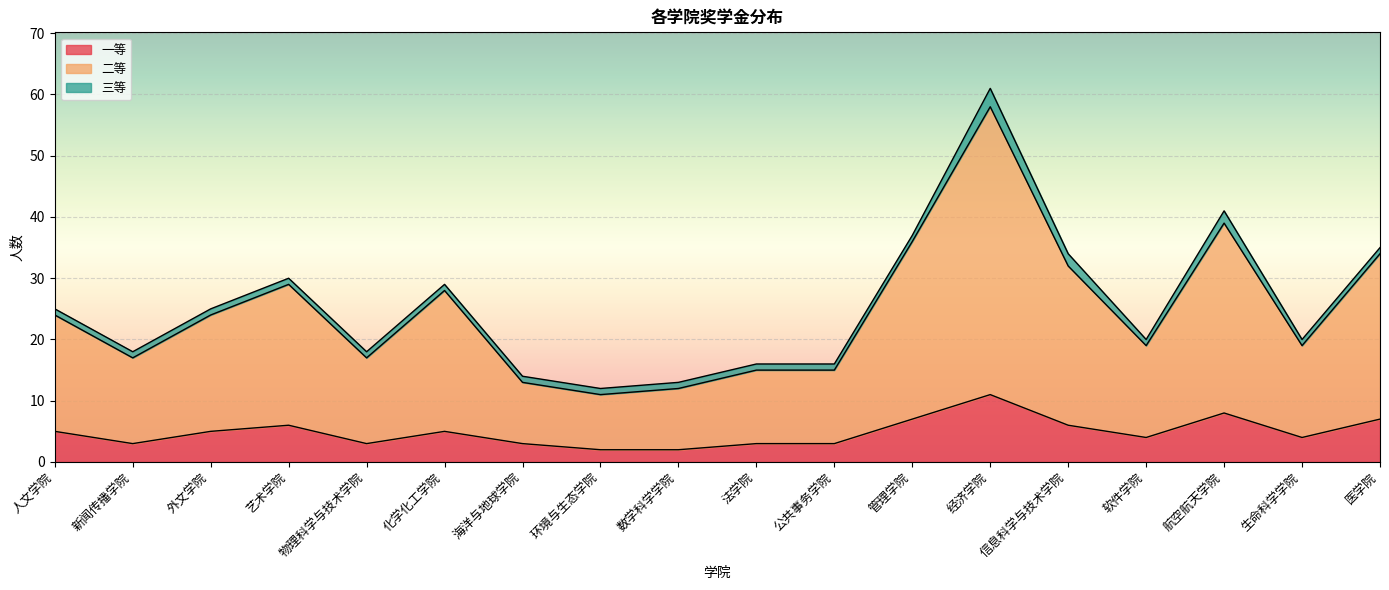

The value of 一等 at 生命科学学院 is 1. True or false?

False